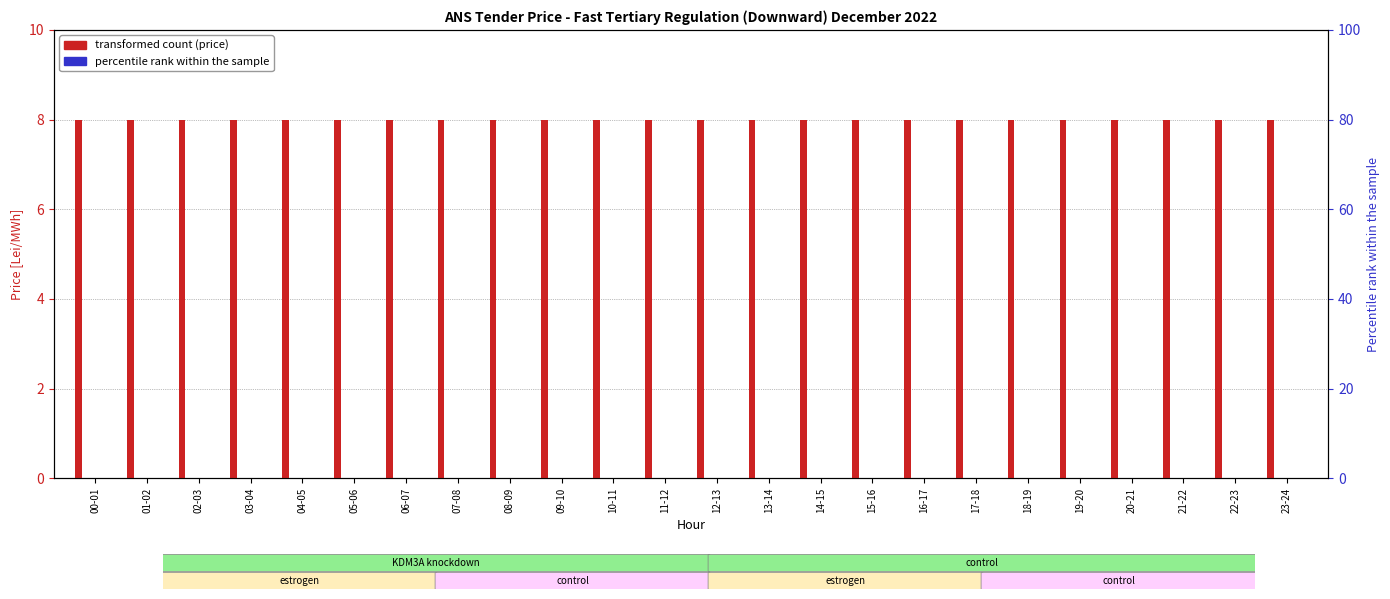

What is the greatest value displayed?

8